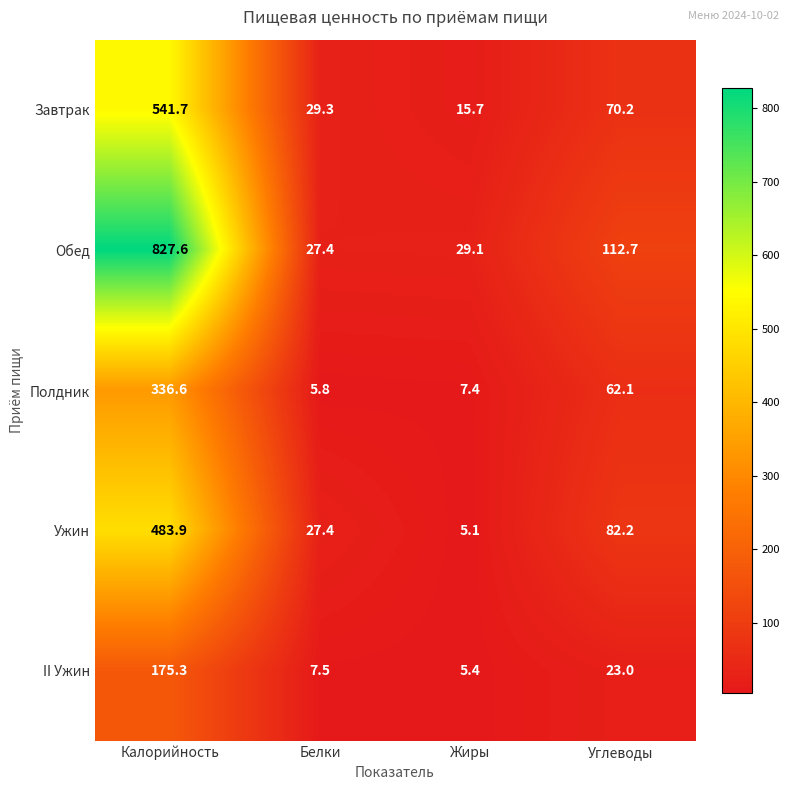

What is the maximum value shown in the chart?

827.6